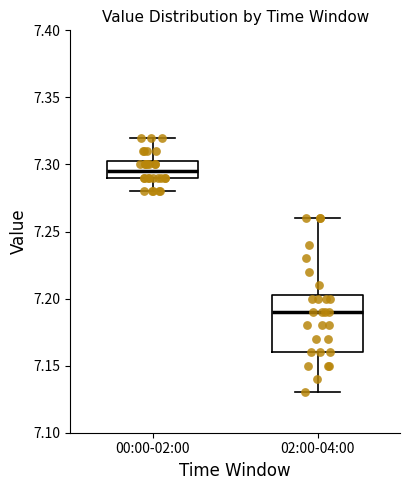

Comparing the boxes themselves (not the whiskers), which one is the tallest?

02:00-04:00